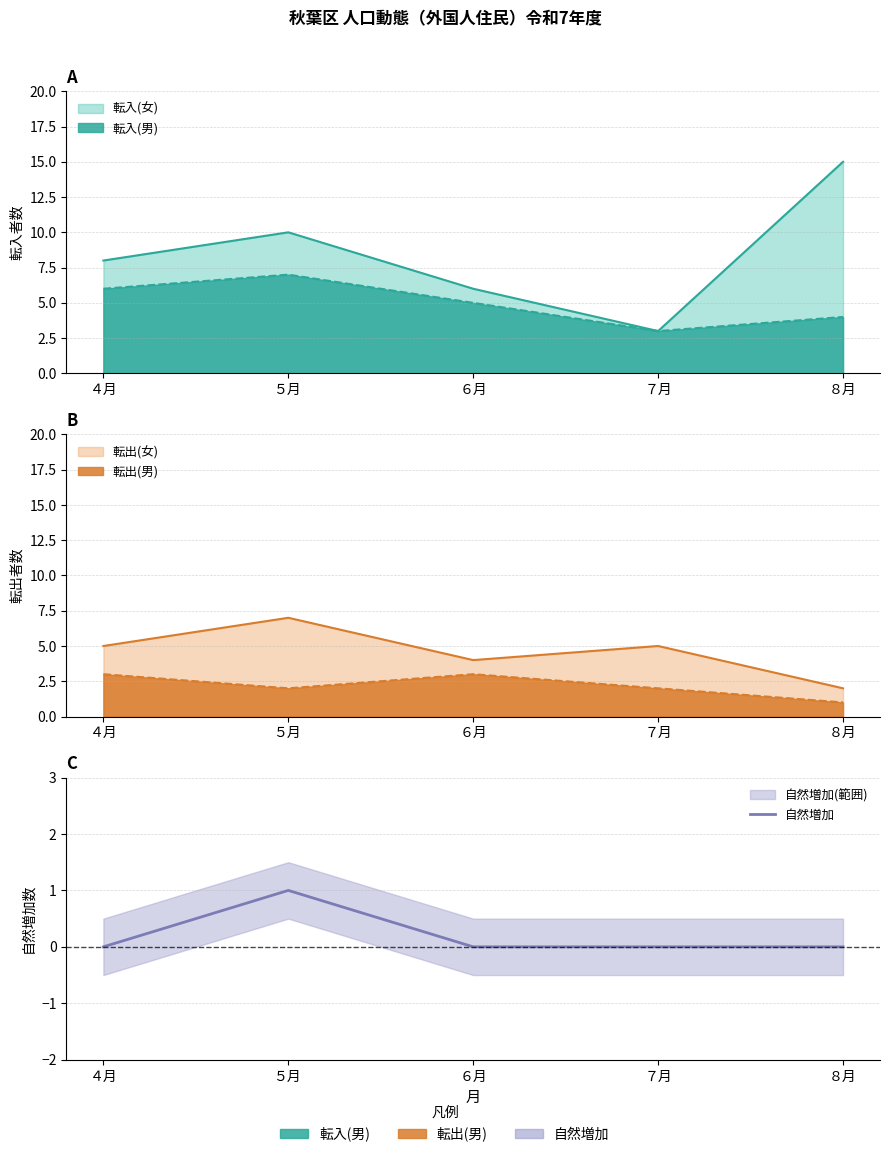

The value at ４月 is 1. True or false?

False